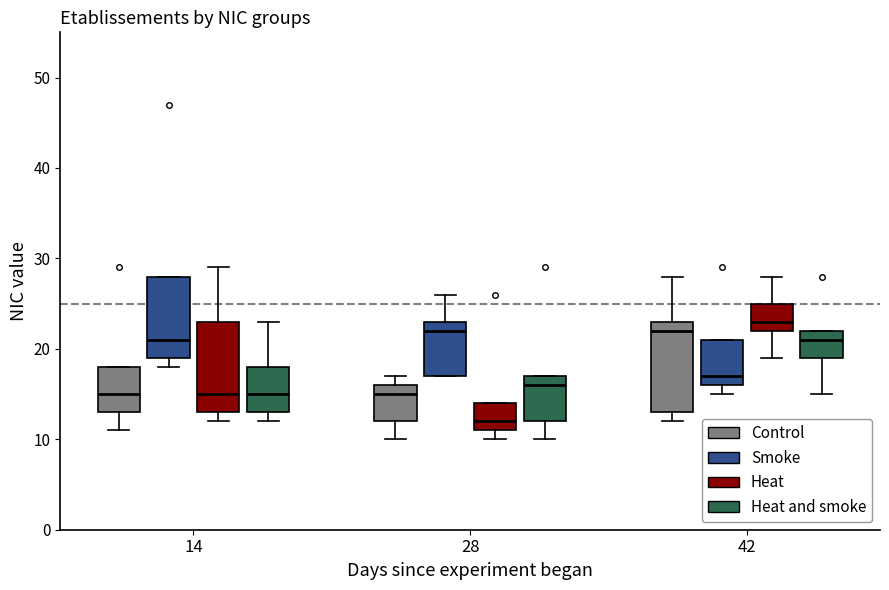

Reading left to right, transcribe this box plot: for each box, give where its median line is, the range the box spans, and where its two whiskers end, as read against the y-axis. The values are not printed on the chart, so give them approximately, as read against the axis.

14 (Control): median 15, box 13 to 18, whiskers 11 to 18
14 (Smoke): median 21, box 19 to 28, whiskers 18 to 28
14 (Heat): median 15, box 13 to 23, whiskers 12 to 29
14 (Heat and smoke): median 15, box 13 to 18, whiskers 12 to 23
28 (Control): median 15, box 12 to 16, whiskers 10 to 17
28 (Smoke): median 22, box 17 to 23, whiskers 17 to 26
28 (Heat): median 12, box 11 to 14, whiskers 10 to 14
28 (Heat and smoke): median 16, box 12 to 17, whiskers 10 to 17
42 (Control): median 22, box 13 to 23, whiskers 12 to 28
42 (Smoke): median 17, box 16 to 21, whiskers 15 to 21
42 (Heat): median 23, box 22 to 25, whiskers 19 to 28
42 (Heat and smoke): median 21, box 19 to 22, whiskers 15 to 22